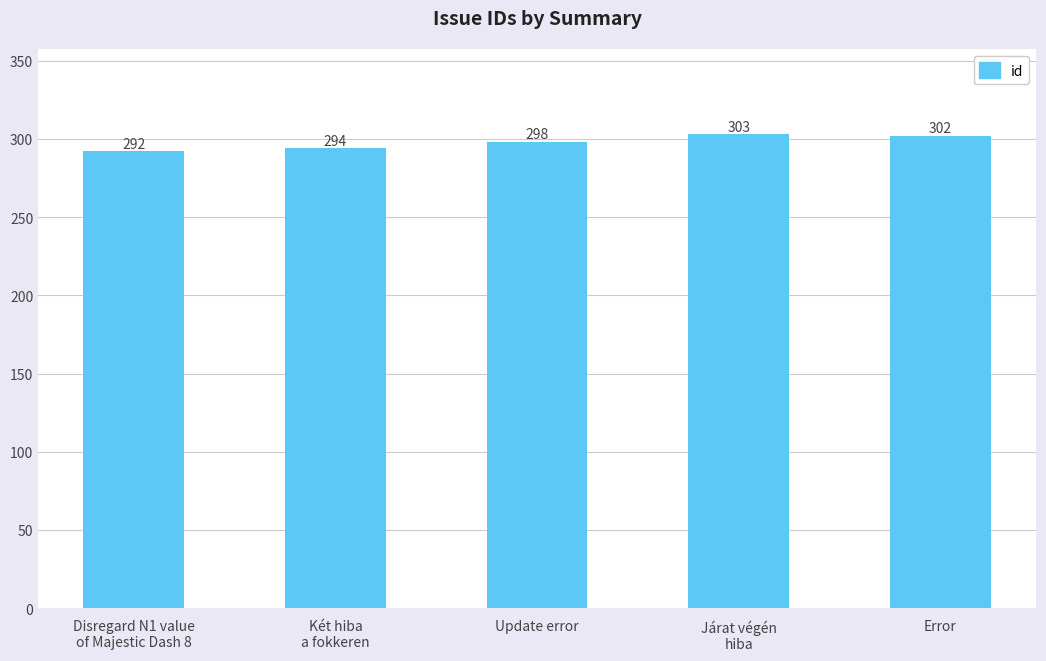

Reading left to right, transcribe all the data shown in this chart.

292	294	298	303	302